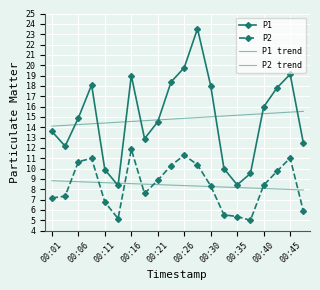

How many intersections are there between P1 and P1 trend?

8